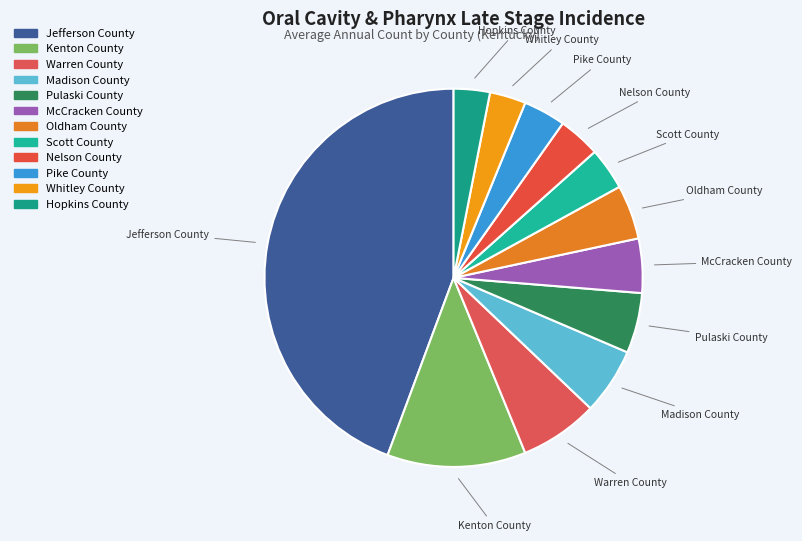

Which has a higher value, Hopkins County or Scott County?

Scott County